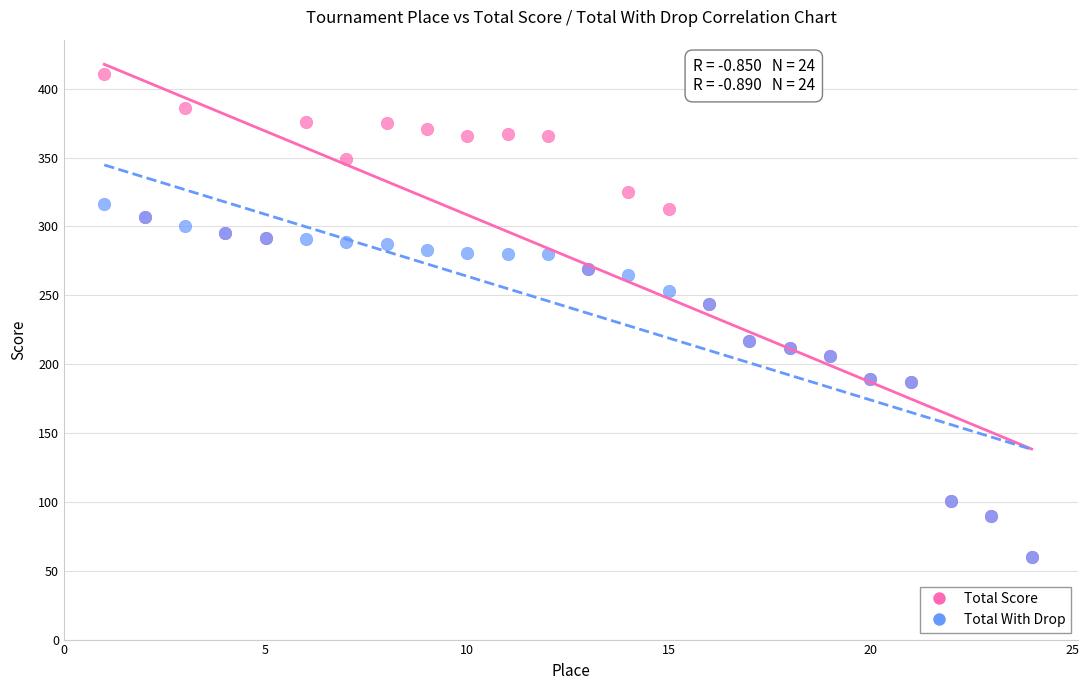

Which series has the largest Y range (max minus min)?

Total Score